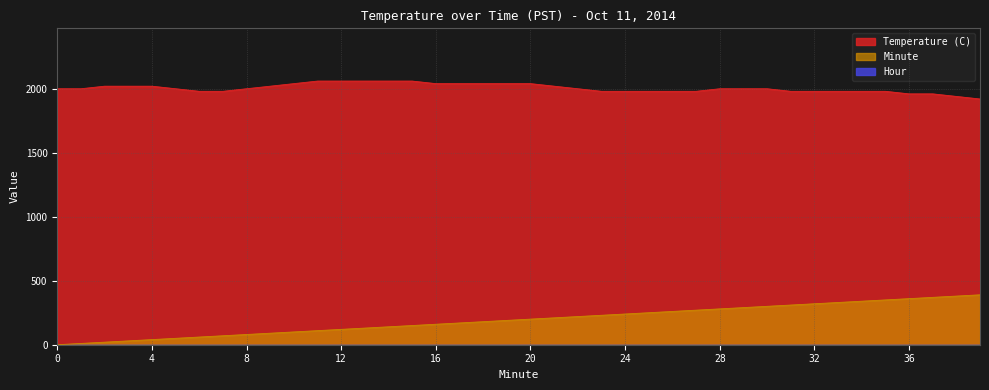

Does the chart display data point markers on the line(s)?

No